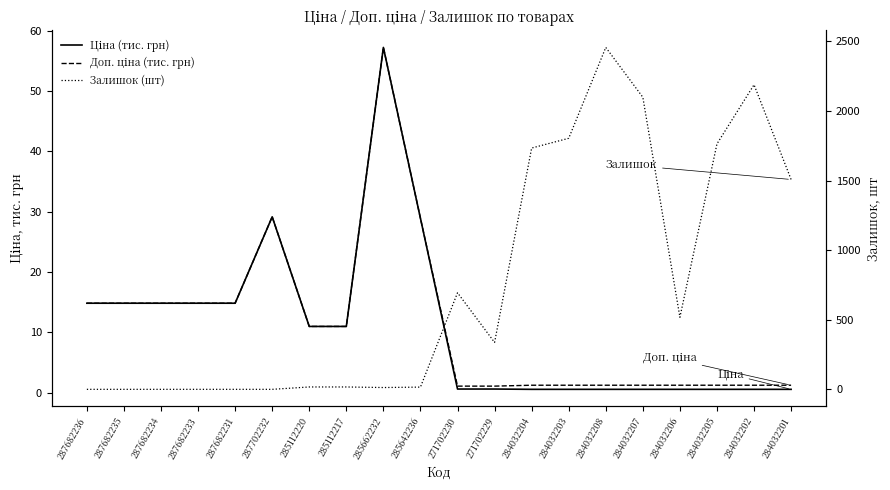

What is the spread (max minus min) of values at 287682231?

14.8